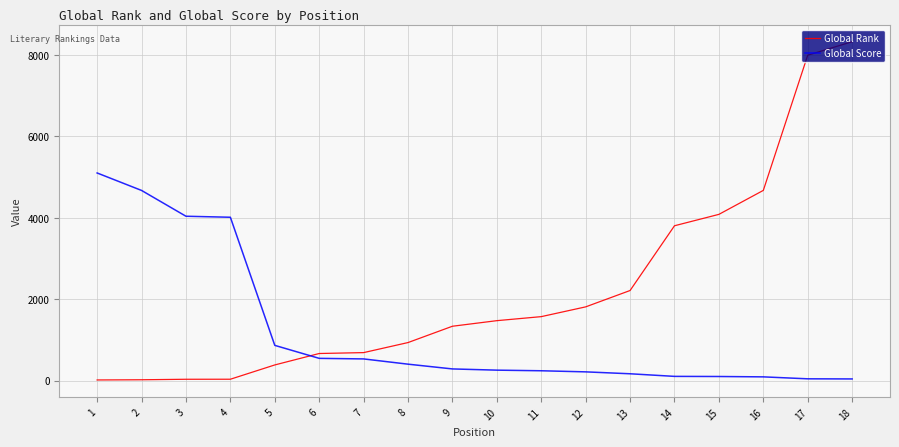

What is the highest value of the Global Score series?

5100